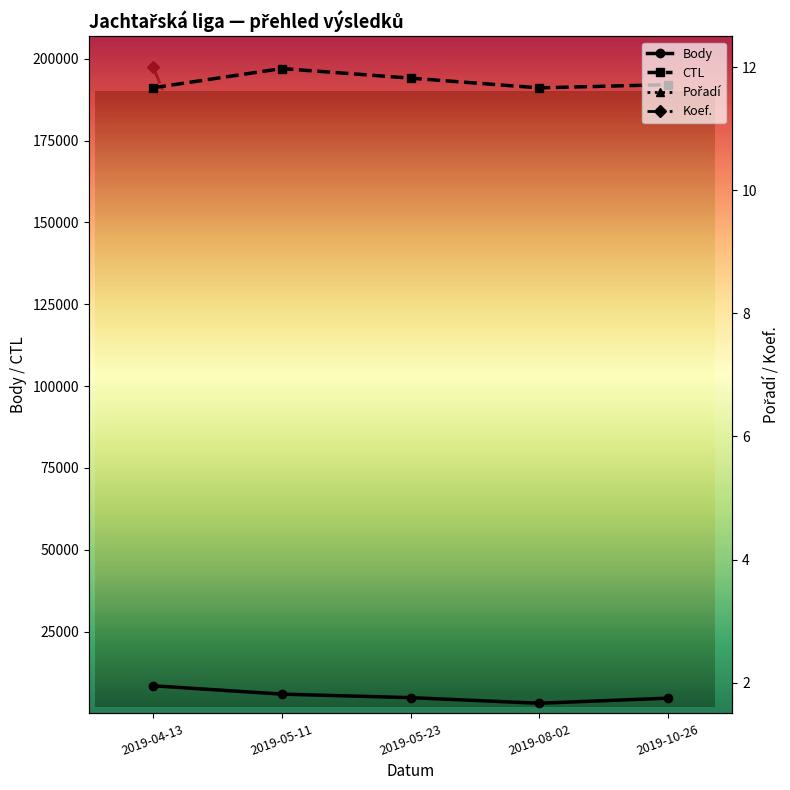

What is the maximum value for CTL?

197022